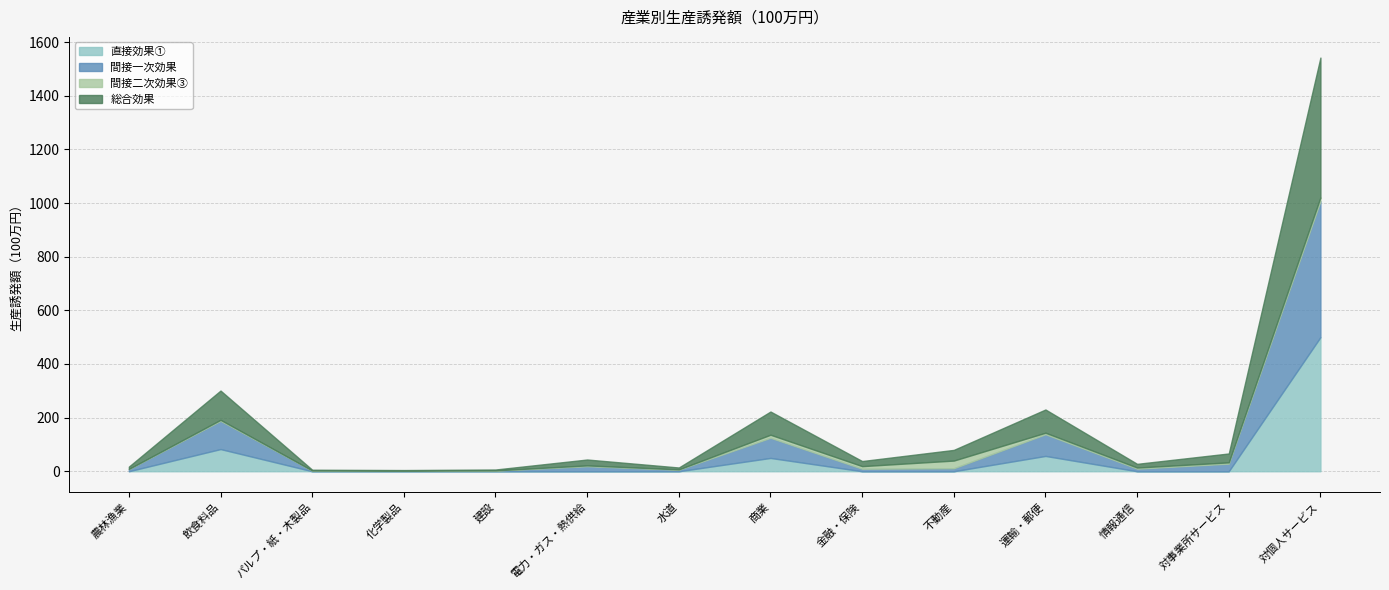

Does the chart have visible grid lines?

Yes